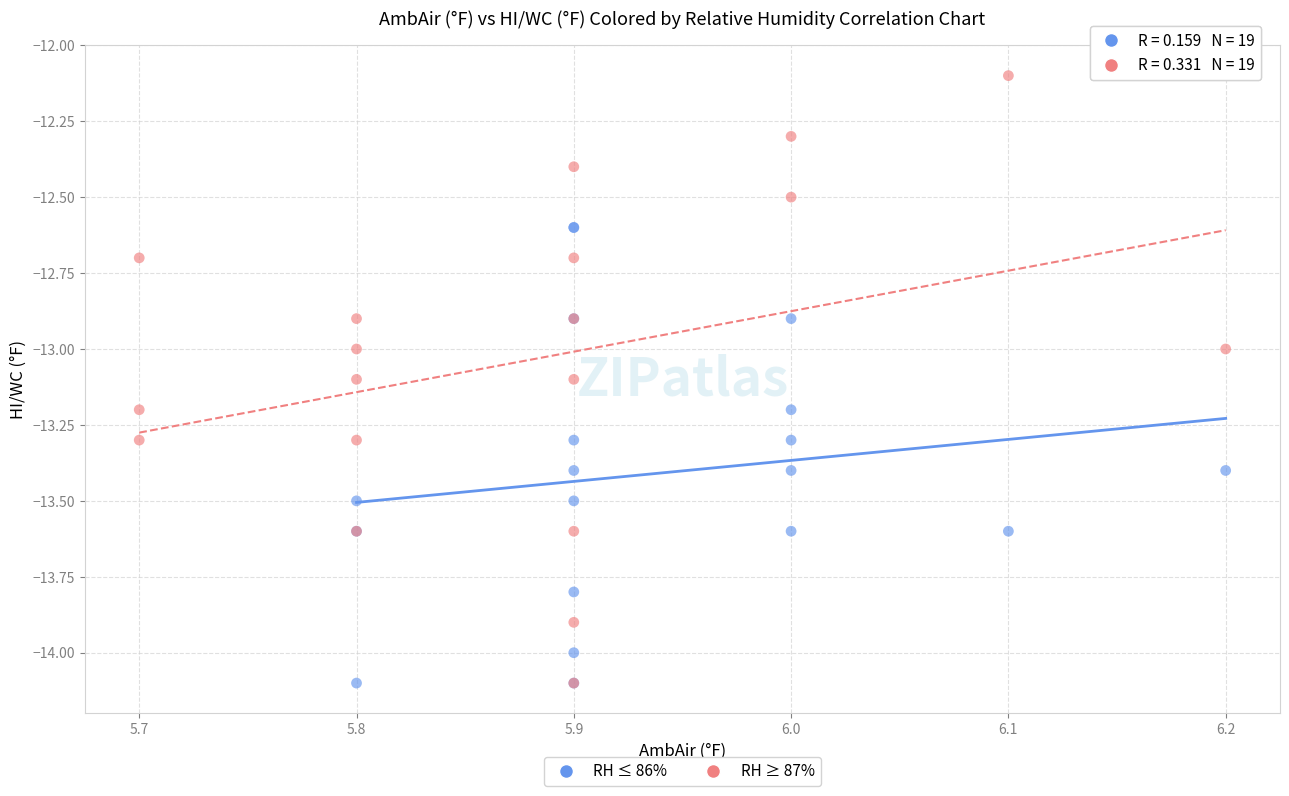

Which series has the widest spread of Y values?

RH ≥ 87%